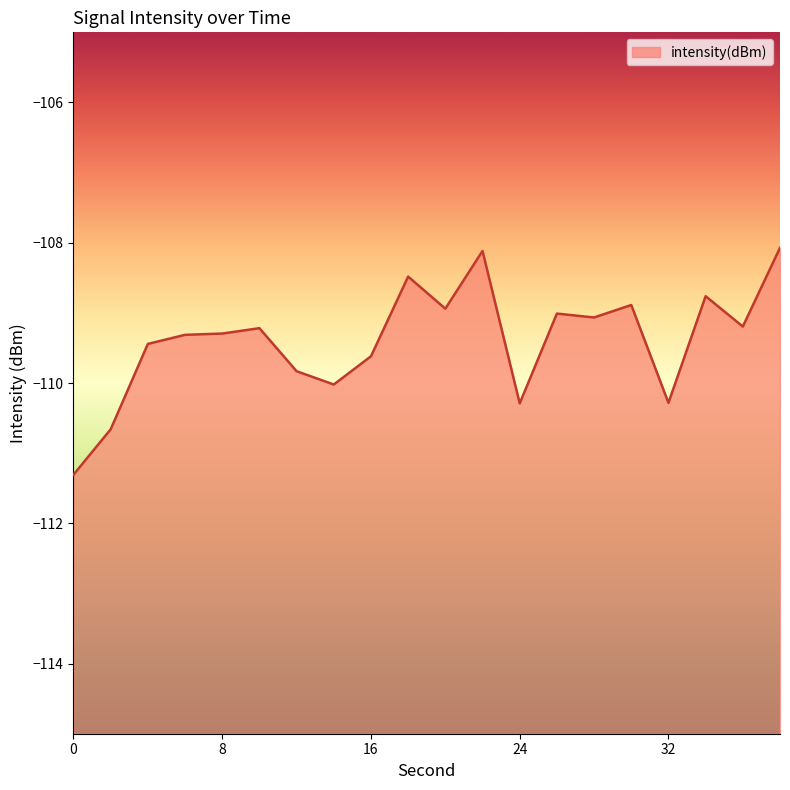

At which category does the data reach its first local peak?

10